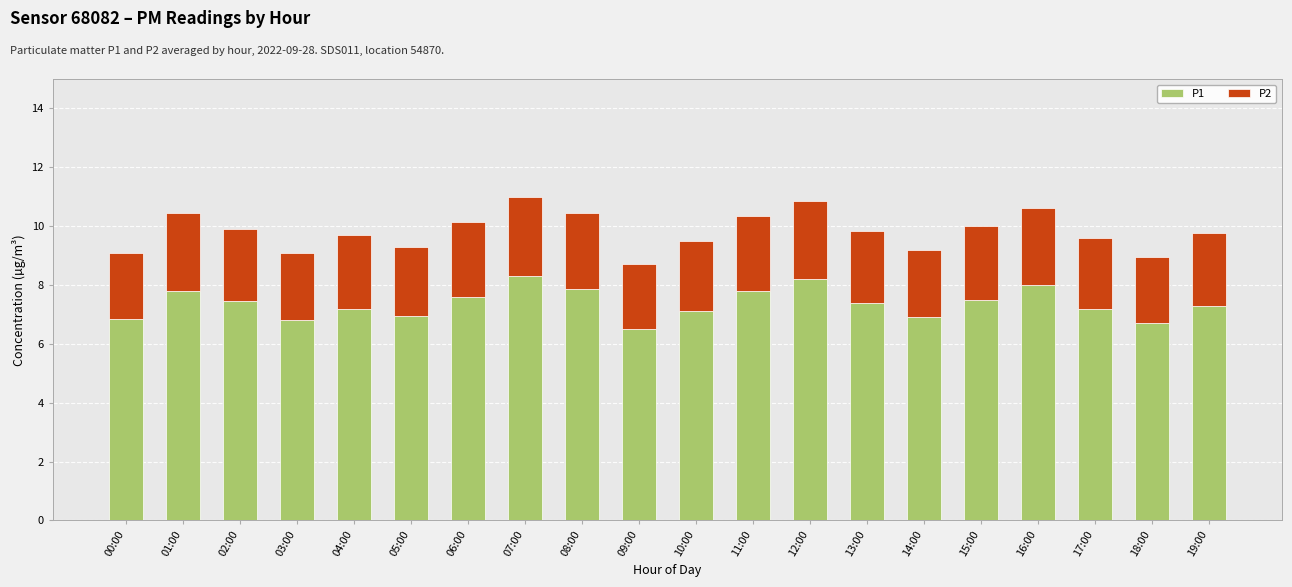

What is the difference between the maximum and second lowest values in the P1 series?

1.6